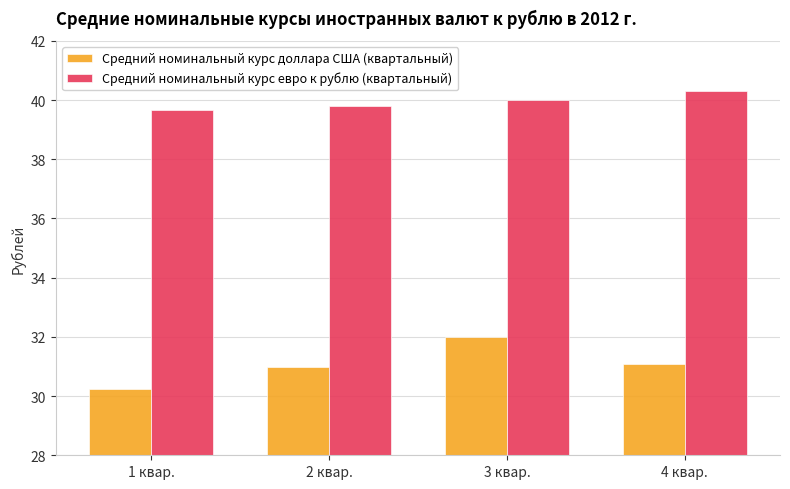

What is the approximate value of Средний номинальный курс евро к рублю (квартальный) at 4 квар.?

40.3